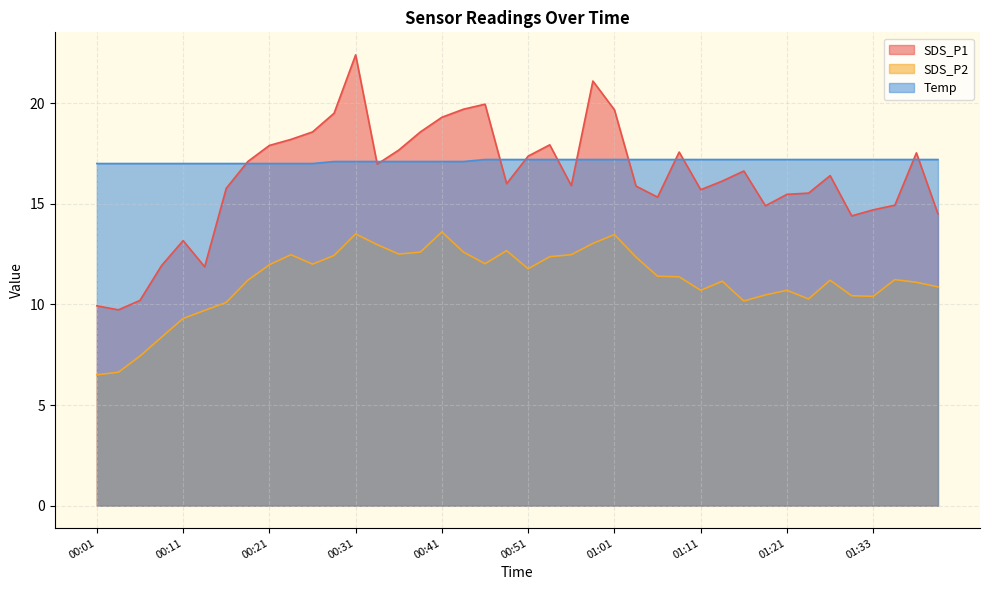

Does the chart have visible grid lines?

Yes